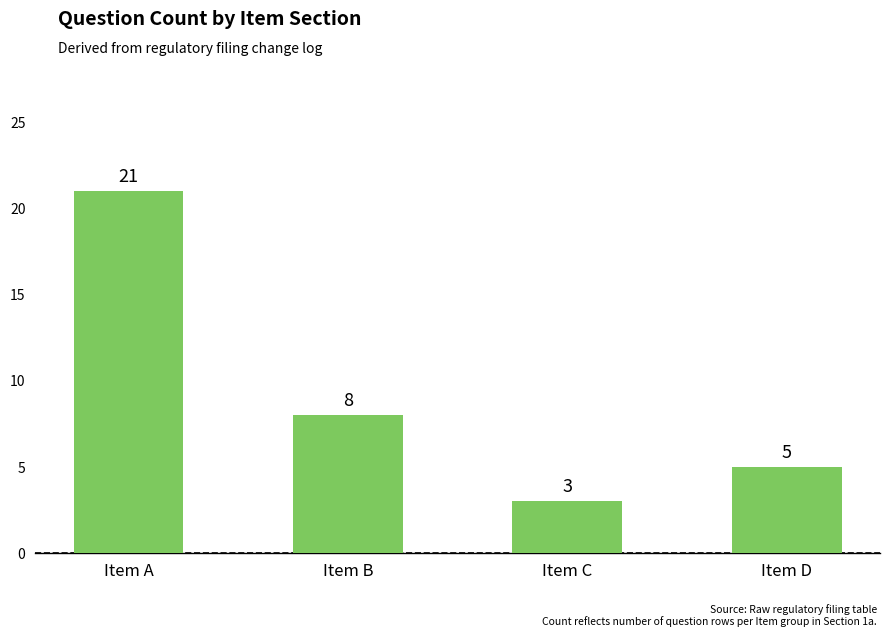

What is the ratio of the value at Item D to the value at Item C?

1.7